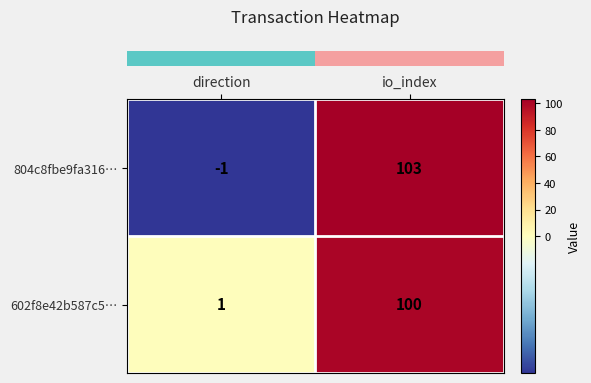

At which label is 804c8fbe9fa316… closest to 51?

direction